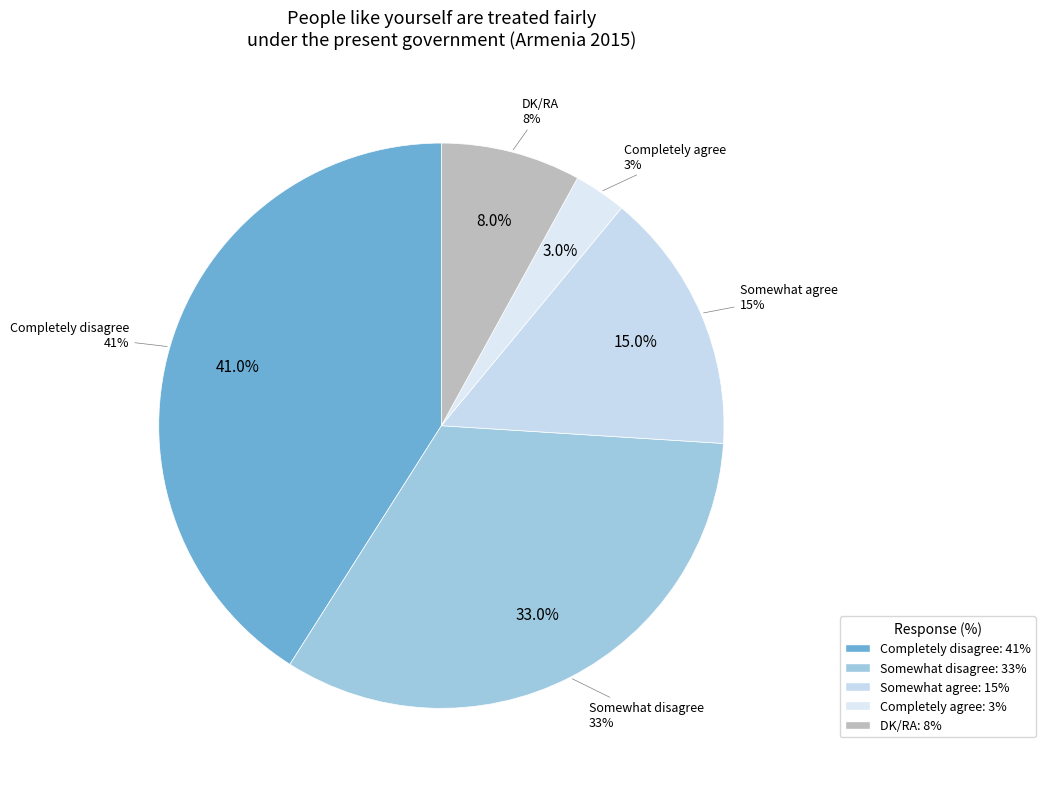

What is the change in value from Somewhat disagree to Completely agree?

-30